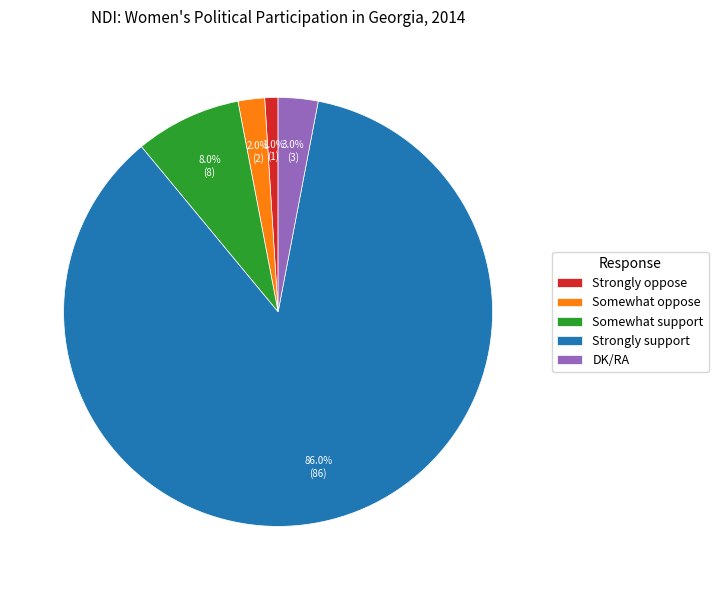

Rank the categories by value from lowest to highest.

Strongly oppose, Somewhat oppose, DK/RA, Somewhat support, Strongly support